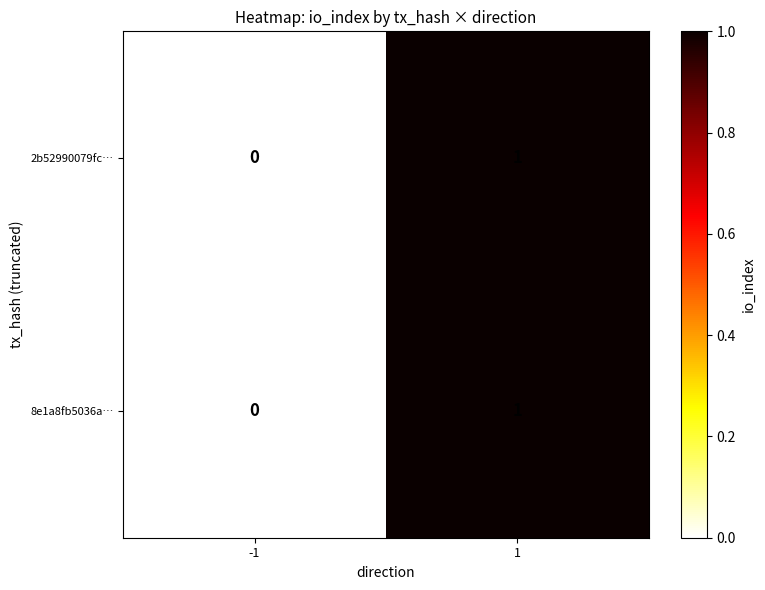

The value of 8e1a8fb5036a… at -1 is 0. True or false?

True